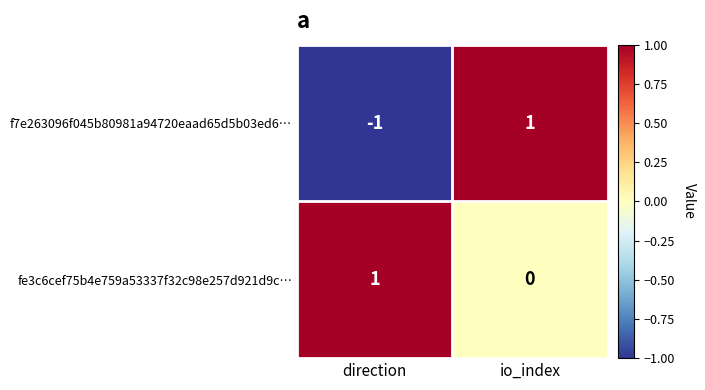

At io_index, list the series in order from smallest to largest.

fe3c6cef75b4e759a53337f32c98e257d921d9c…, f7e263096f045b80981a94720eaad65d5b03ed6…